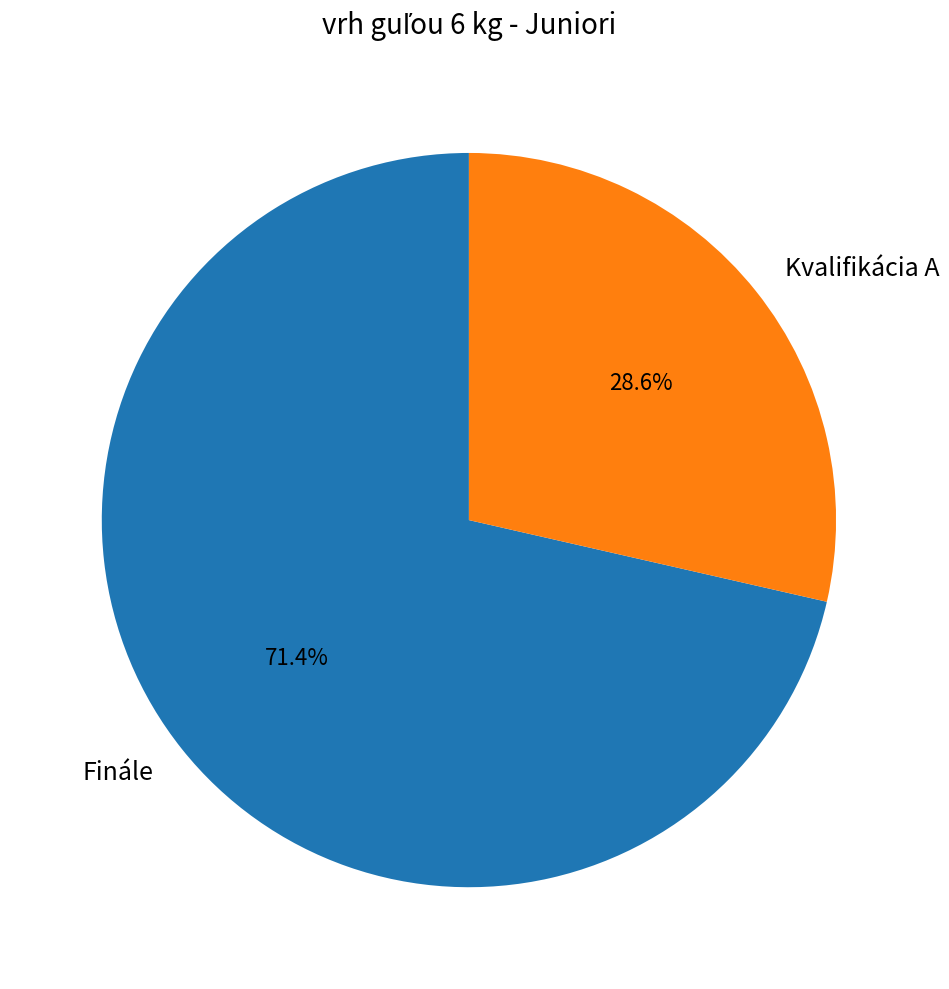

To the nearest percent, what percentage of the pie is Kvalifikácia A?

29%